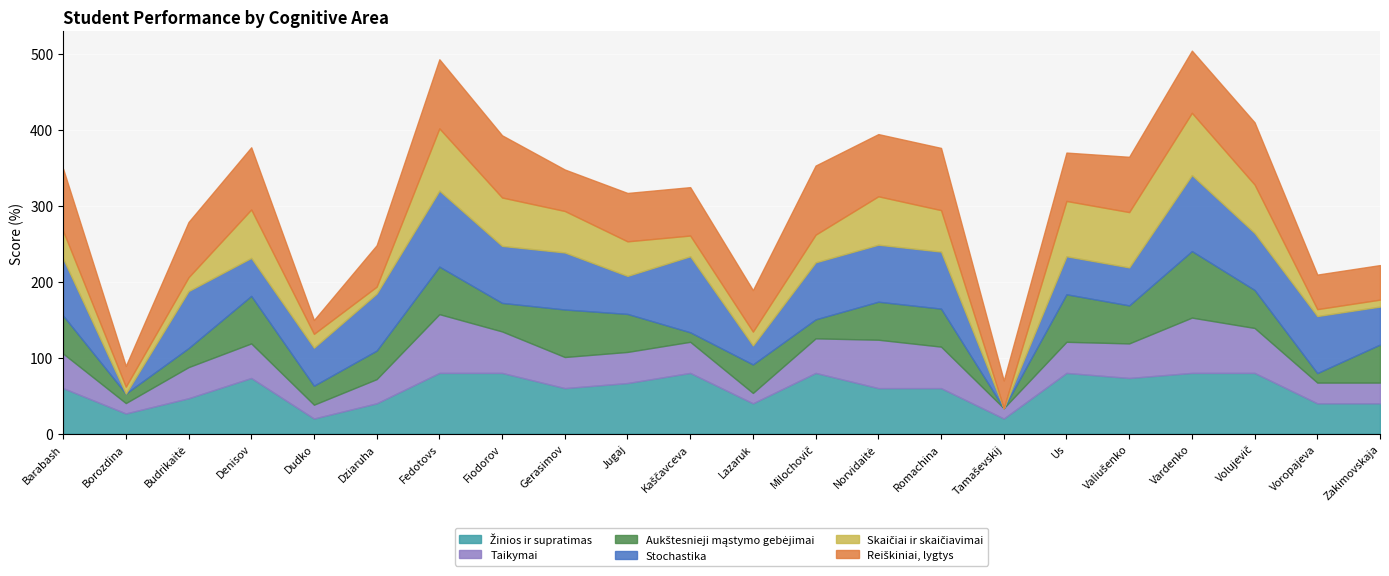

Reading left to right, extract all data points from this chart.

Žinios ir supratimas: Barabash=60.0	Borozdina=26.7	Budrikaitė=46.7	Denisov=73.3	Dudko=20.0	Dziaruha=40.0	Fedotovs=80.0	Fiodorov=80.0	Gerasimov=60.0	Jugaj=66.7	Kaščavceva=80.0	Lazaruk=40.0	Milochovič=80.0	Norvidaitė=60.0	Romachina=60.0	Tamaševskij=20.0	Us=80.0	Valiušenko=73.3	Vardenko=80.0	Volujevič=80.0	Voropajeva=40.0	Zakimovskaja=40.0
Taikymai: Barabash=45.5	Borozdina=13.6	Budrikaitė=40.9	Denisov=45.5	Dudko=18.2	Dziaruha=31.8	Fedotovs=77.3	Fiodorov=54.5	Gerasimov=40.9	Jugaj=40.9	Kaščavceva=40.9	Lazaruk=13.6	Milochovič=45.5	Norvidaitė=63.6	Romachina=54.5	Tamaševskij=13.6	Us=40.9	Valiušenko=45.5	Vardenko=72.7	Volujevič=59.1	Voropajeva=27.3	Zakimovskaja=27.3
Aukštesnieji mąstymo gebėjimai: Barabash=50.0	Borozdina=12.5	Budrikaitė=25.0	Denisov=62.5	Dudko=25.0	Dziaruha=37.5	Fedotovs=62.5	Fiodorov=37.5	Gerasimov=62.5	Jugaj=50.0	Kaščavceva=12.5	Lazaruk=37.5	Milochovič=25.0	Norvidaitė=50.0	Romachina=50.0	Tamaševskij=0.0	Us=62.5	Valiušenko=50.0	Vardenko=87.5	Volujevič=50.0	Voropajeva=12.5	Zakimovskaja=50.0
Stochastika: Barabash=75.0	Borozdina=0.0	Budrikaitė=75.0	Denisov=50.0	Dudko=50.0	Dziaruha=75.0	Fedotovs=100.0	Fiodorov=75.0	Gerasimov=75.0	Jugaj=50.0	Kaščavceva=100.0	Lazaruk=25.0	Milochovič=75.0	Norvidaitė=75.0	Romachina=75.0	Tamaševskij=0.0	Us=50.0	Valiušenko=50.0	Vardenko=100.0	Volujevič=75.0	Voropajeva=75.0	Zakimovskaja=50.0
Skaičiai ir skaičiavimai: Barabash=36.4	Borozdina=9.1	Budrikaitė=18.2	Denisov=63.6	Dudko=18.2	Dziaruha=9.1	Fedotovs=81.8	Fiodorov=63.6	Gerasimov=54.5	Jugaj=45.5	Kaščavceva=27.3	Lazaruk=18.2	Milochovič=36.4	Norvidaitė=63.6	Romachina=54.5	Tamaševskij=0.0	Us=72.7	Valiušenko=72.7	Vardenko=81.8	Volujevič=63.6	Voropajeva=9.1	Zakimovskaja=9.1
Reiškiniai, lygtys: Barabash=81.8	Borozdina=27.3	Budrikaitė=72.7	Denisov=81.8	Dudko=18.2	Dziaruha=54.5	Fedotovs=90.9	Fiodorov=81.8	Gerasimov=54.5	Jugaj=63.6	Kaščavceva=63.6	Lazaruk=54.5	Milochovič=90.9	Norvidaitė=81.8	Romachina=81.8	Tamaševskij=36.4	Us=63.6	Valiušenko=72.7	Vardenko=81.8	Volujevič=81.8	Voropajeva=45.5	Zakimovskaja=45.5